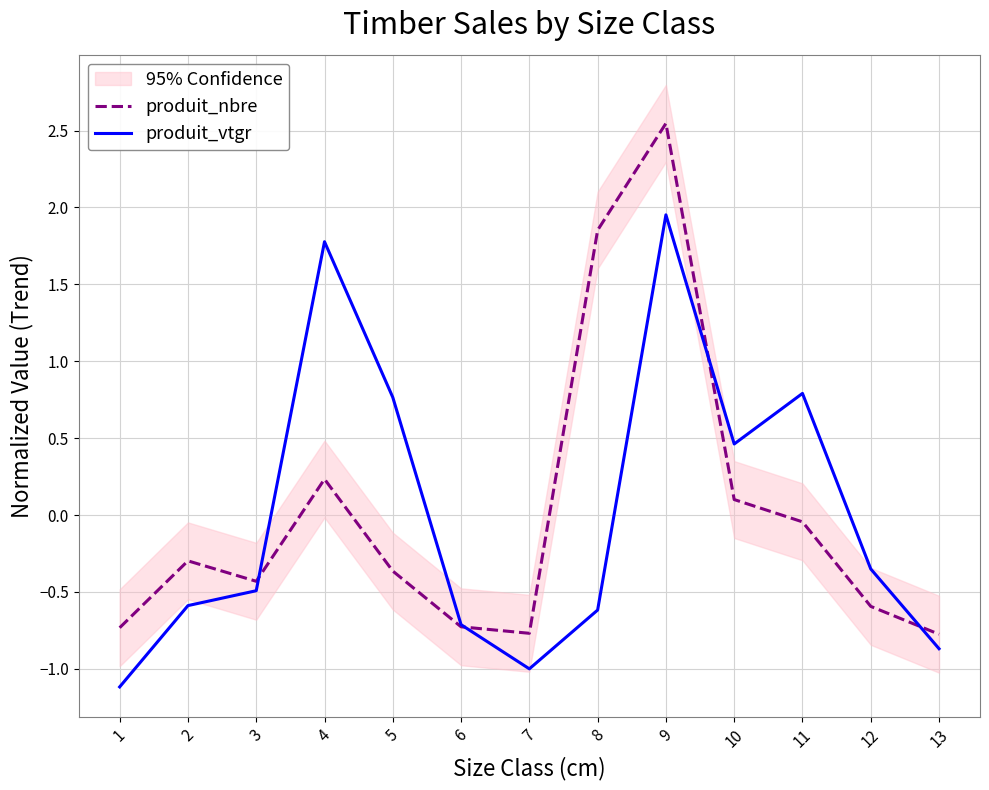

Between 6 and 13, which is larger?

6